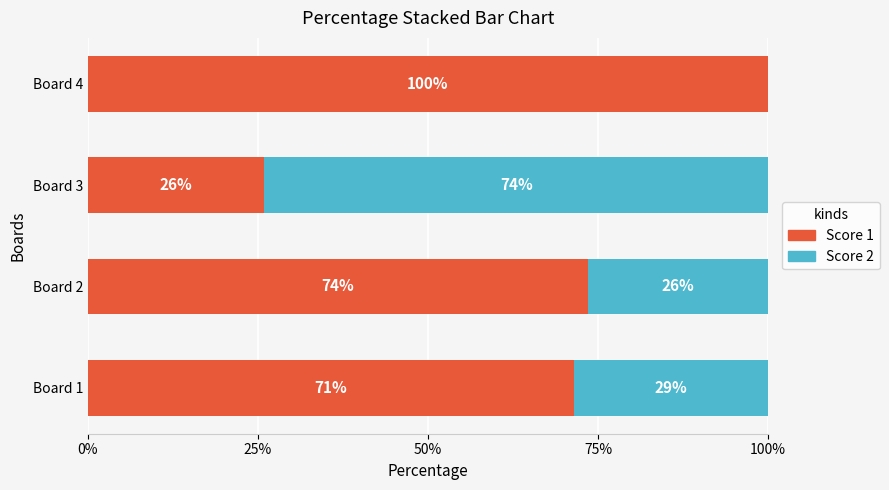

The value of Score 1 at Board 1 is 113.6. True or false?

False